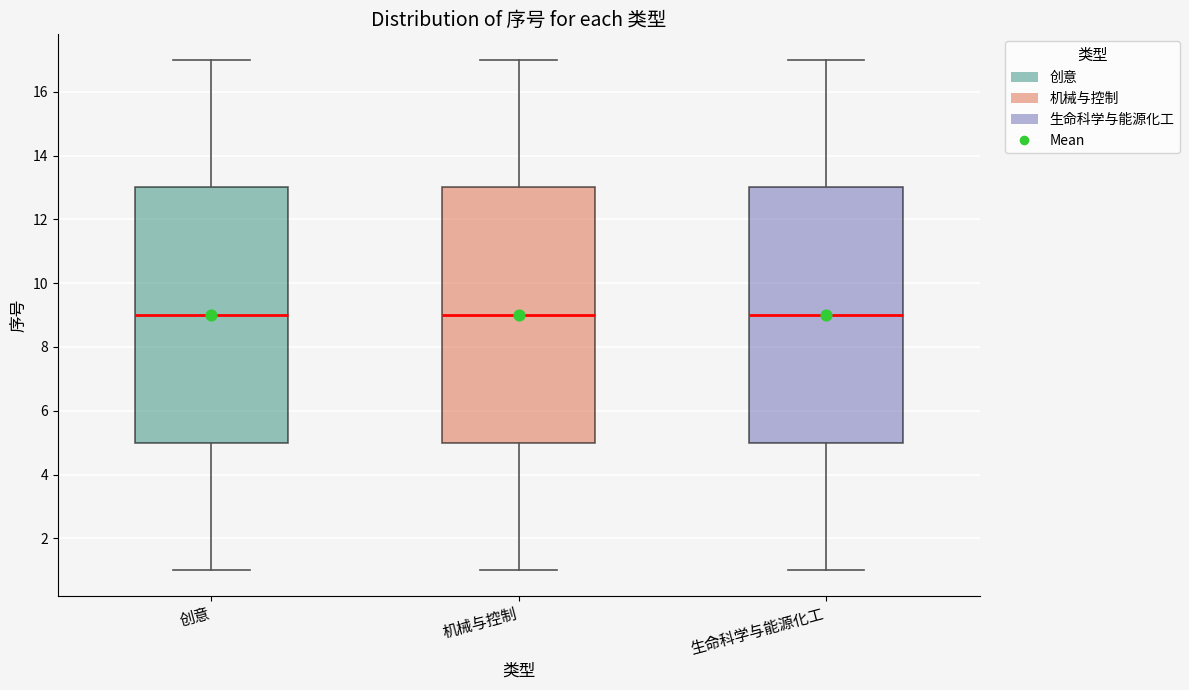

Where is the lower edge of the box for 机械与控制 on the y-axis? The values are not printed on the chart, so give them approximately, as read against the axis.

5